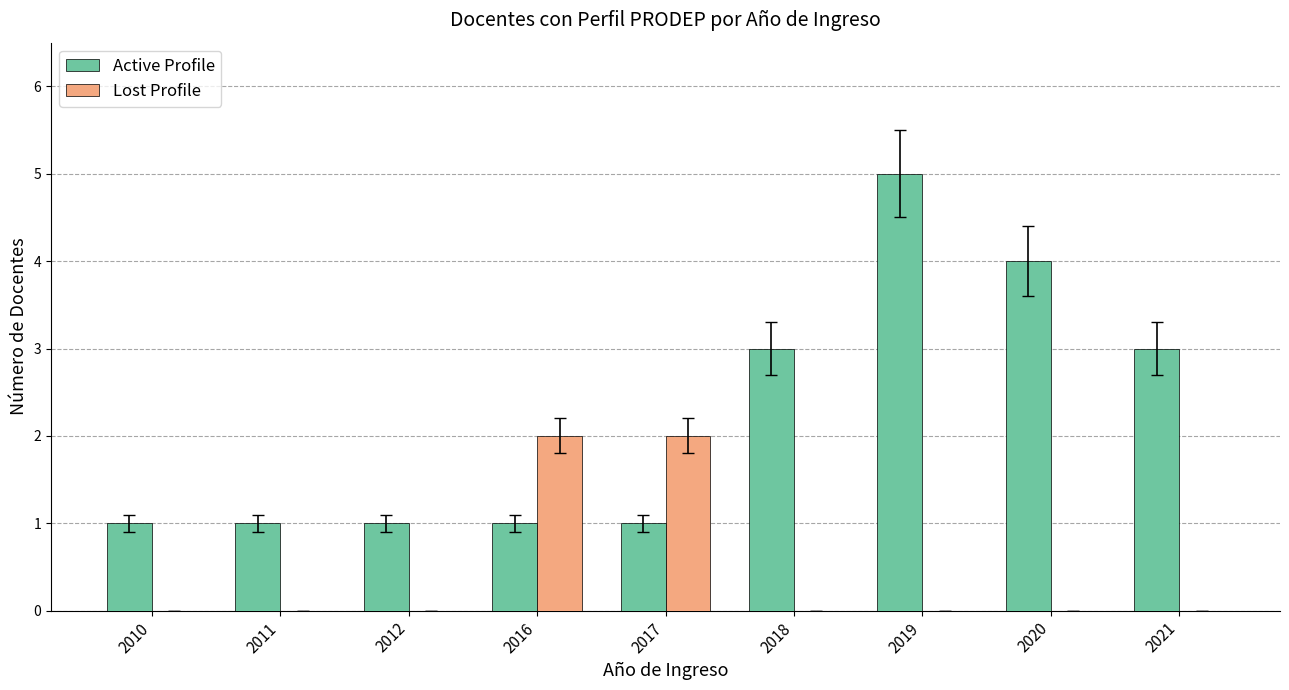

What is the total value across all series at 2016?

3